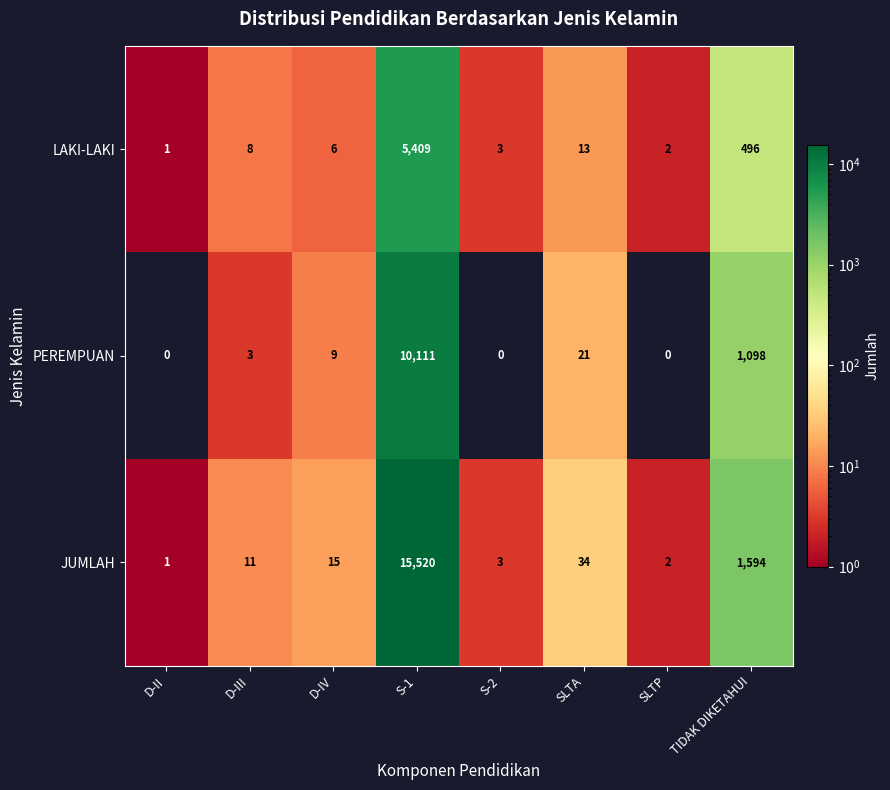

Rank the series by their average value, from highest to lowest.

JUMLAH, PEREMPUAN, LAKI-LAKI